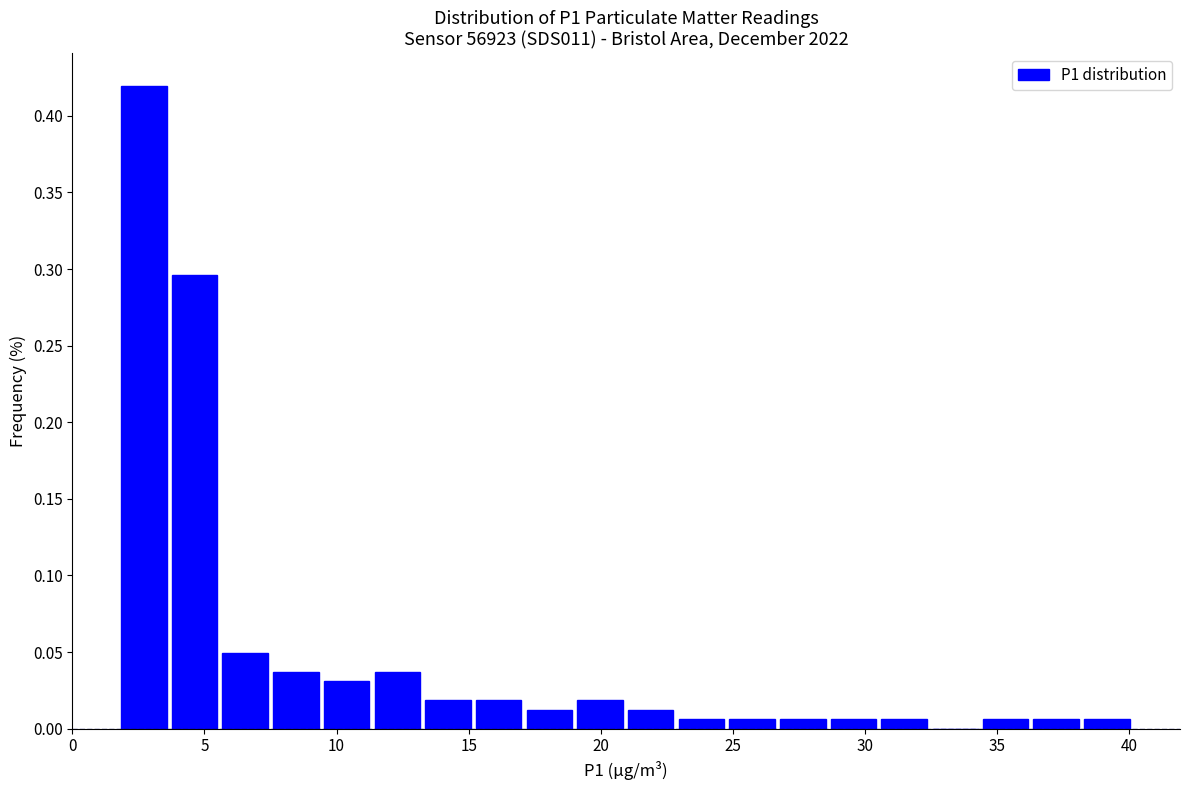

Read against the x-axis, roughly where is the centre of the tallest bar?

2.5